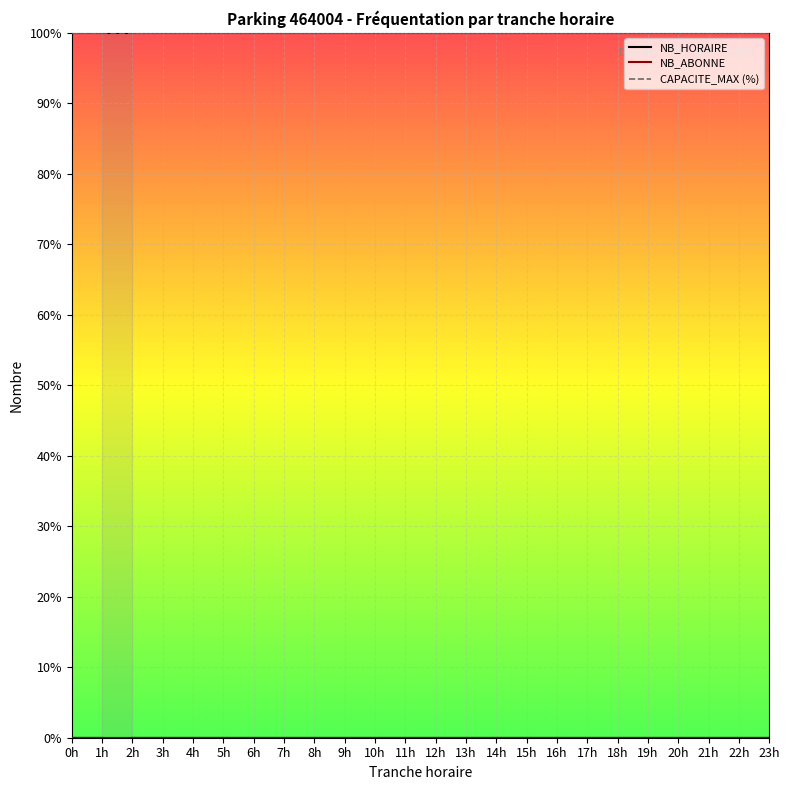

What is the total value across all series at 13h?

100